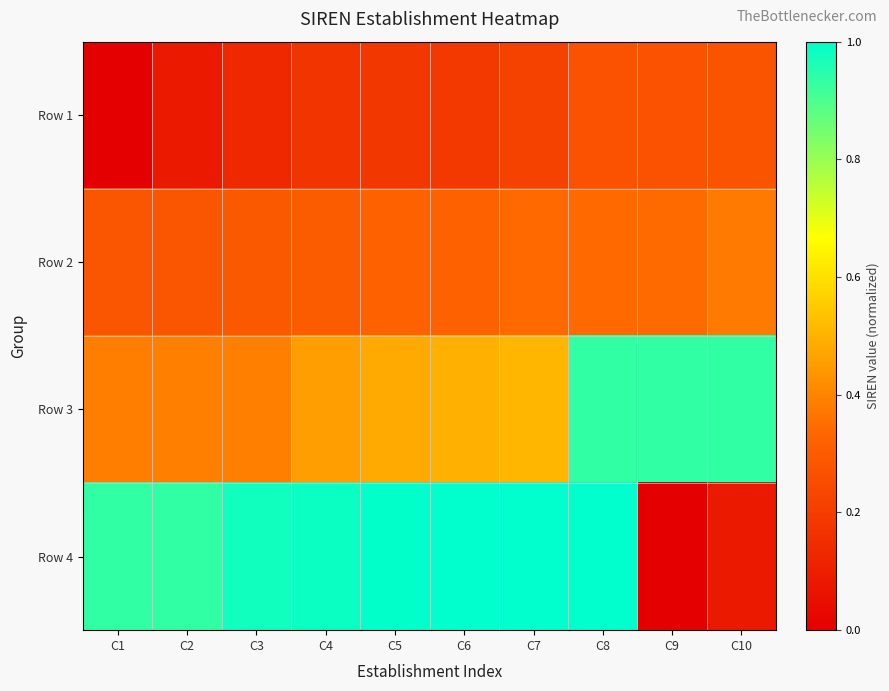

Between C5 and C1, which is larger?

C5